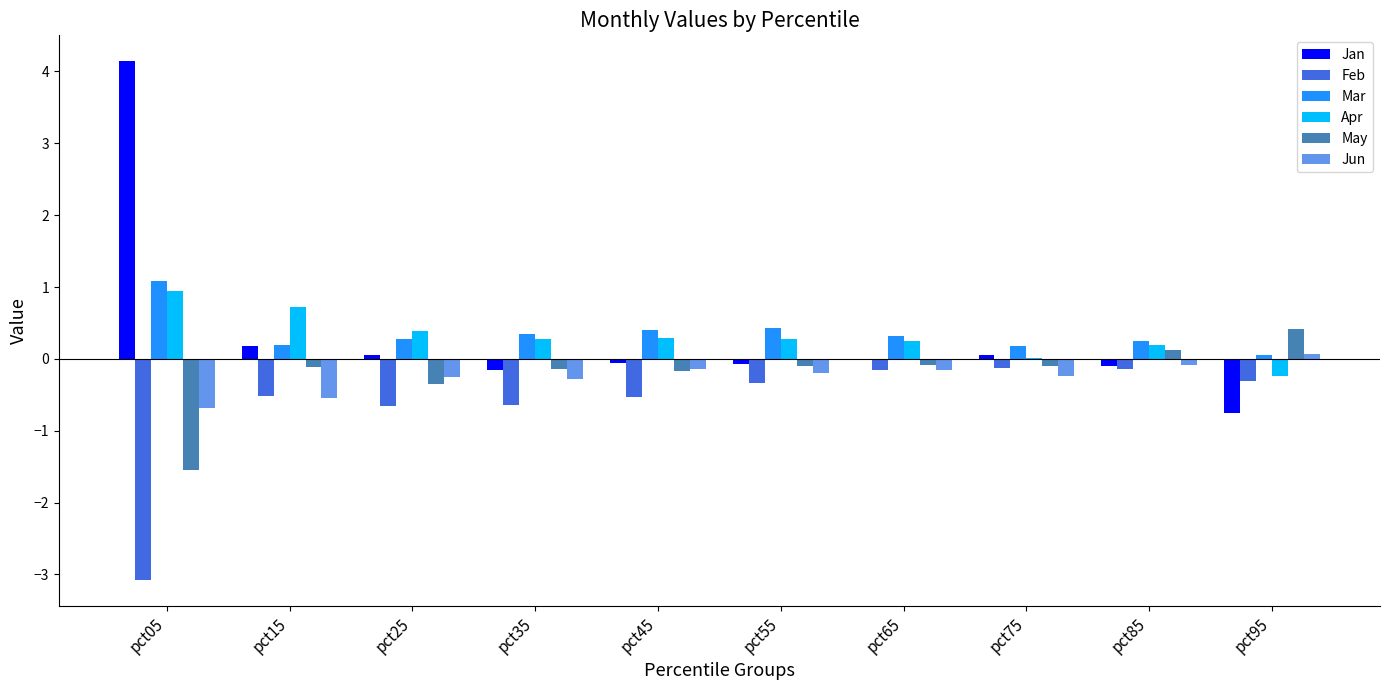

Which series has the widest spread of values?

Jan